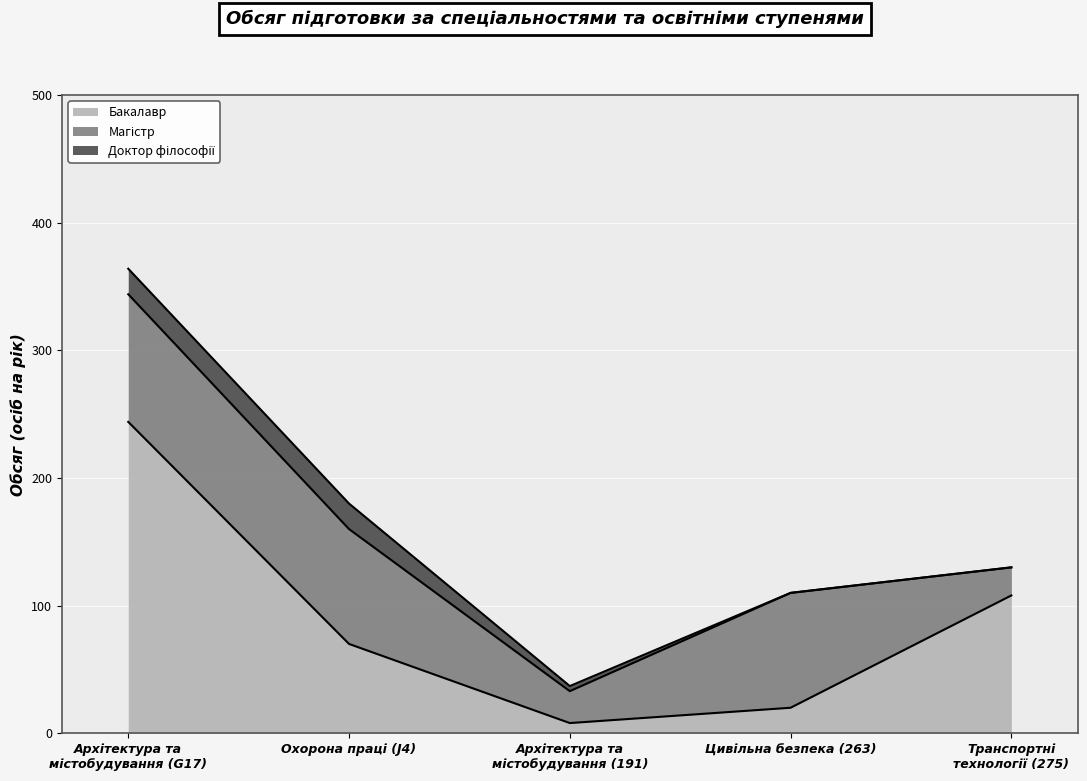

What is the spread (max minus min) of values at Транспортні
технології (275)?

108